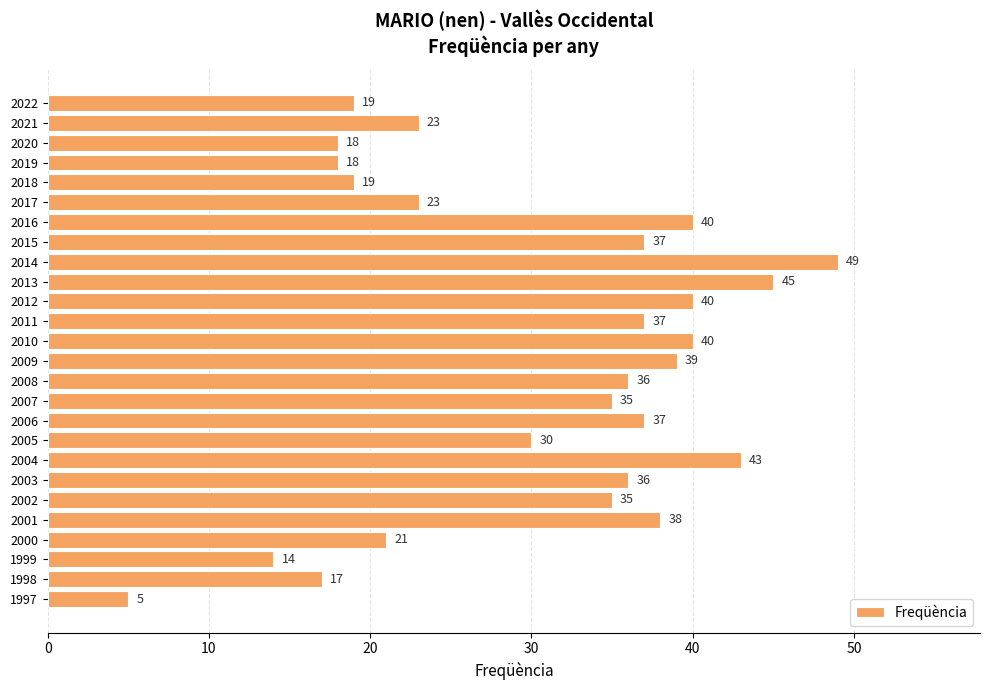

True or false: the data shows 19 at 2022.

True